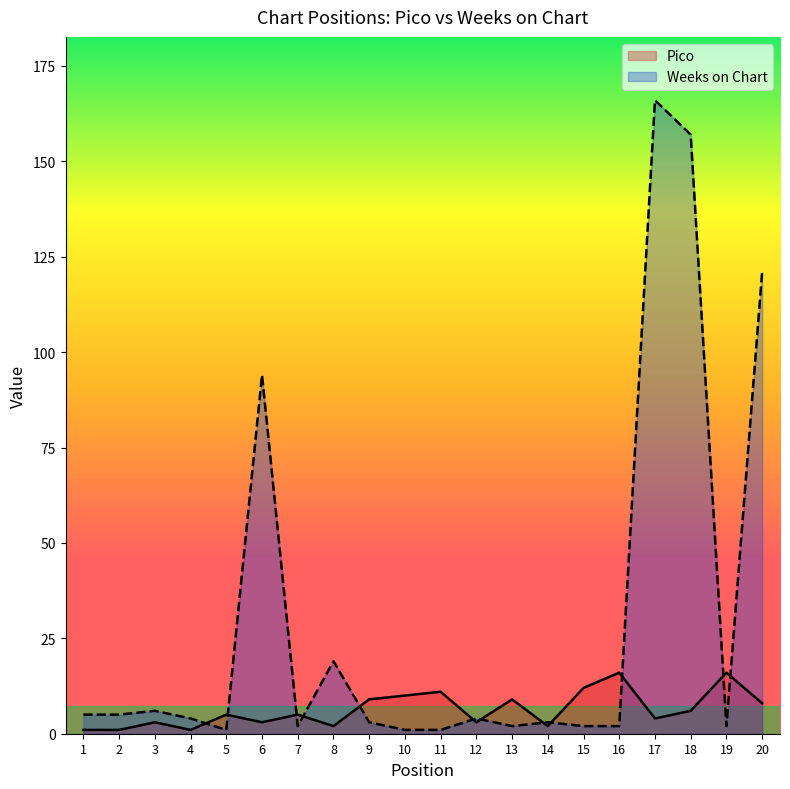

How many data points does each series have?

20